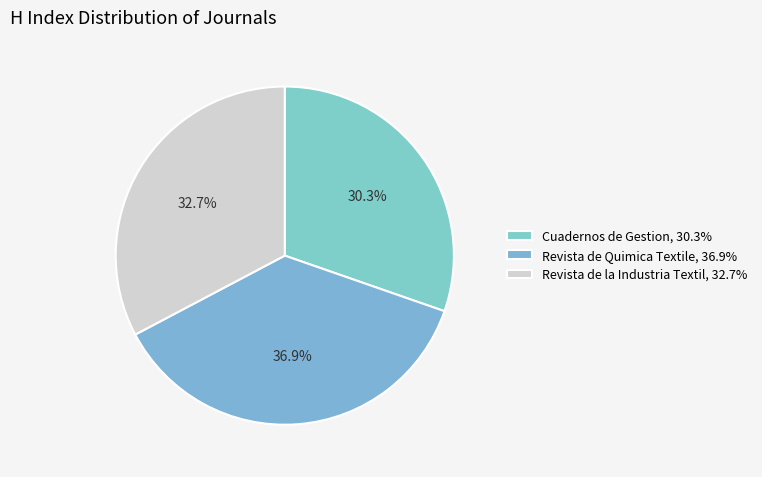

Is it true that Revista de la Industria Textil is 33% of the pie?

True